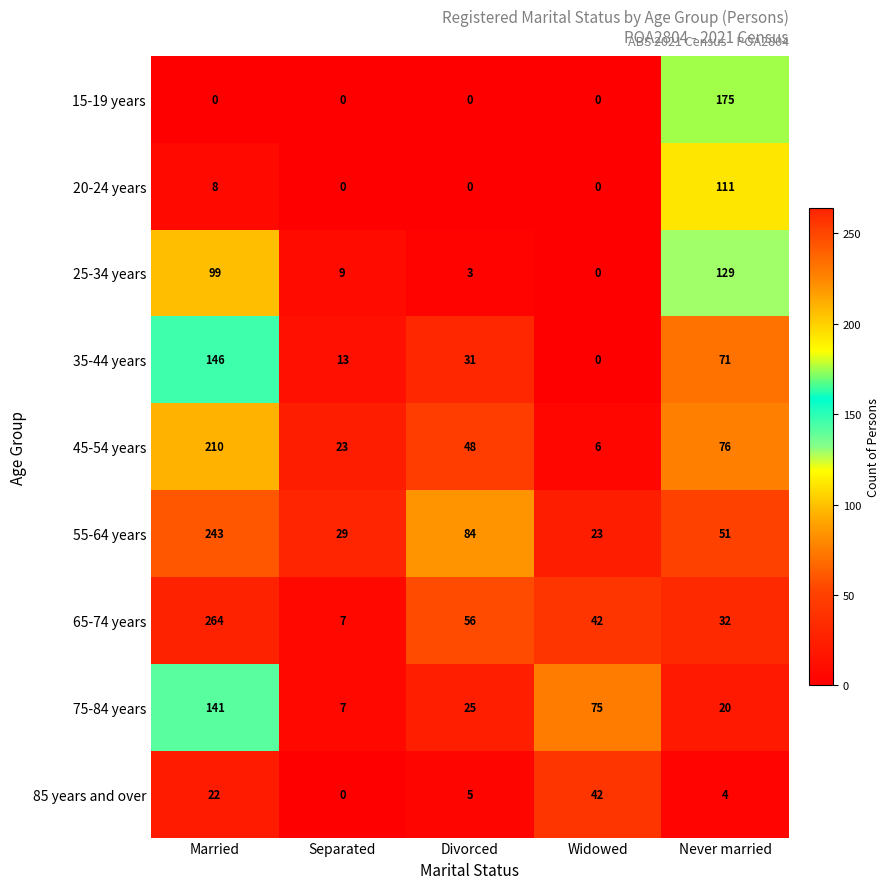

List the series in order of their peak value, highest first.

65-74 years, 55-64 years, 45-54 years, 15-19 years, 35-44 years, 75-84 years, 25-34 years, 20-24 years, 85 years and over